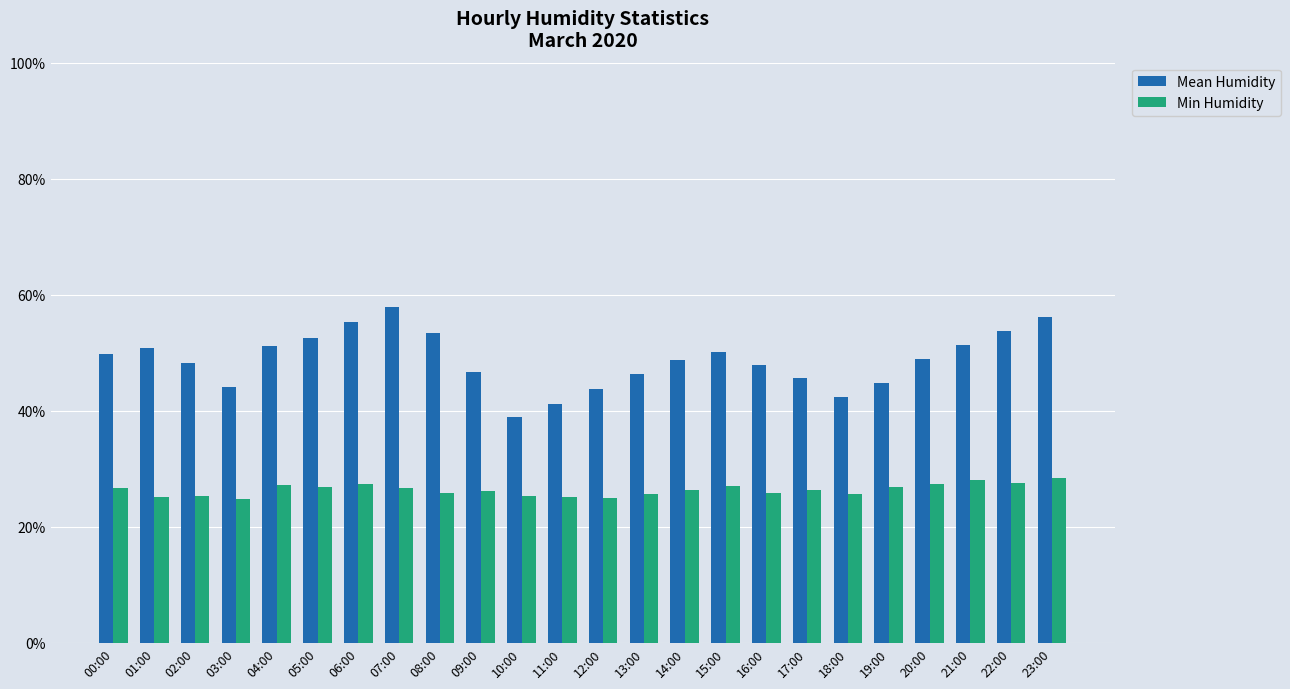

What is the greatest value displayed?

57.8